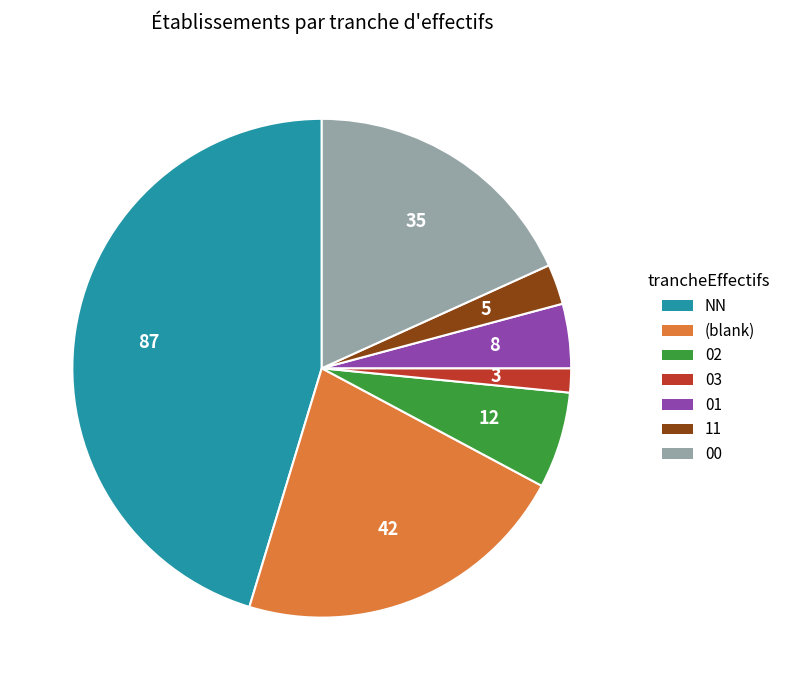

The 01 slice represents 4% of the pie. True or false?

True